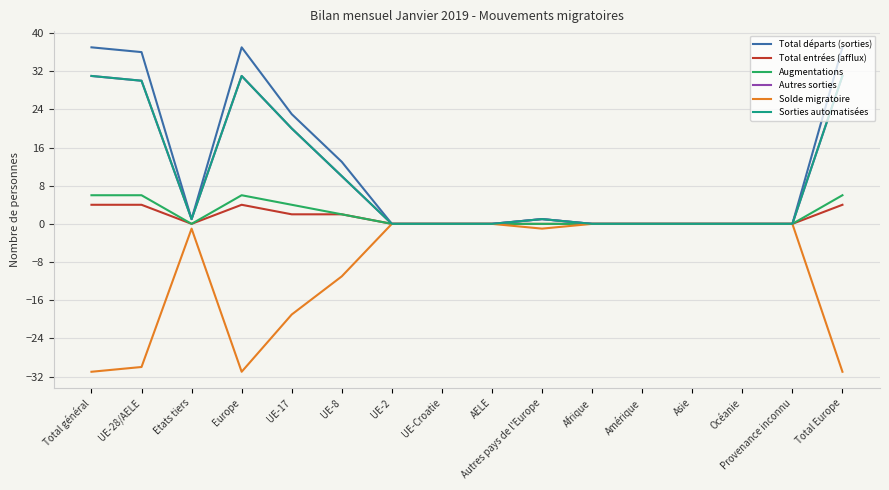

Is this an area chart (filled region under the line)?

No